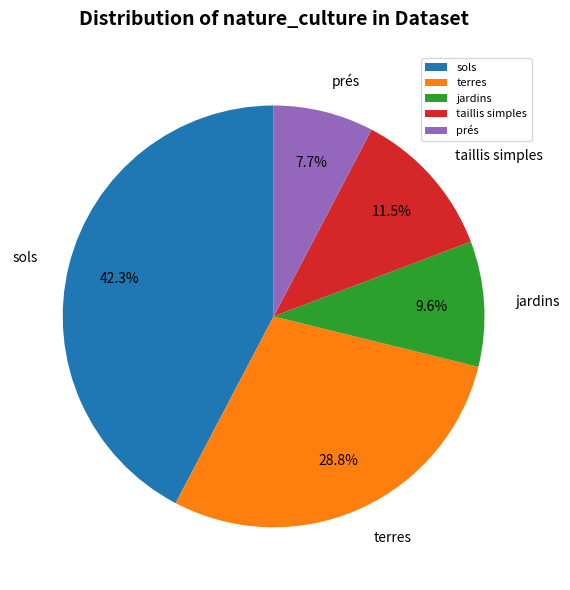

Is it true that taillis simples is 16% of the pie?

False